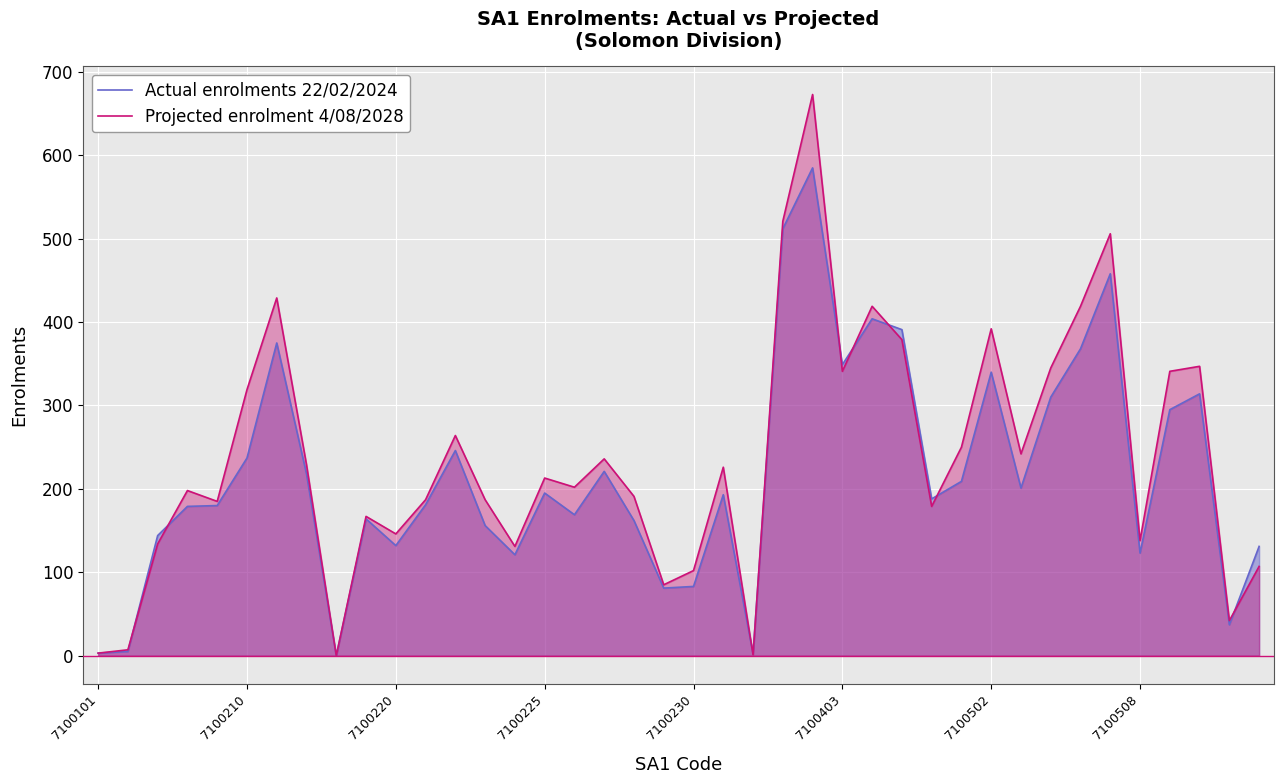

How many lines are shown in the chart?

2